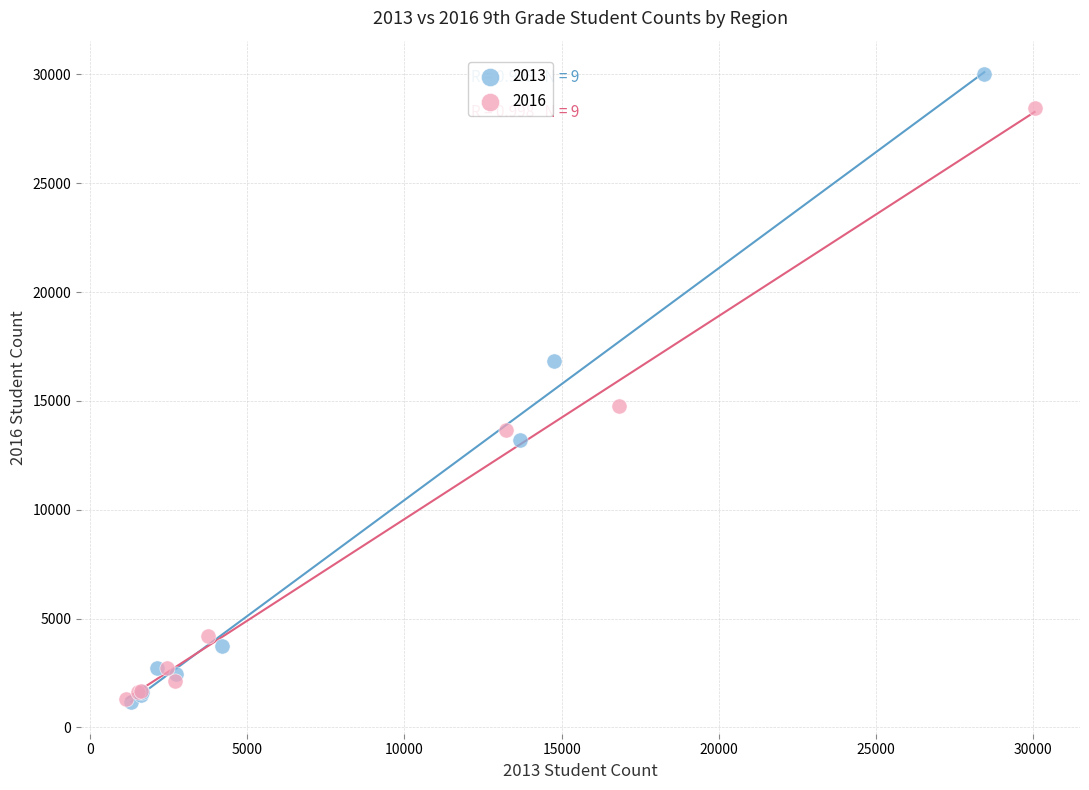

Which series contains the highest Y value?

2013